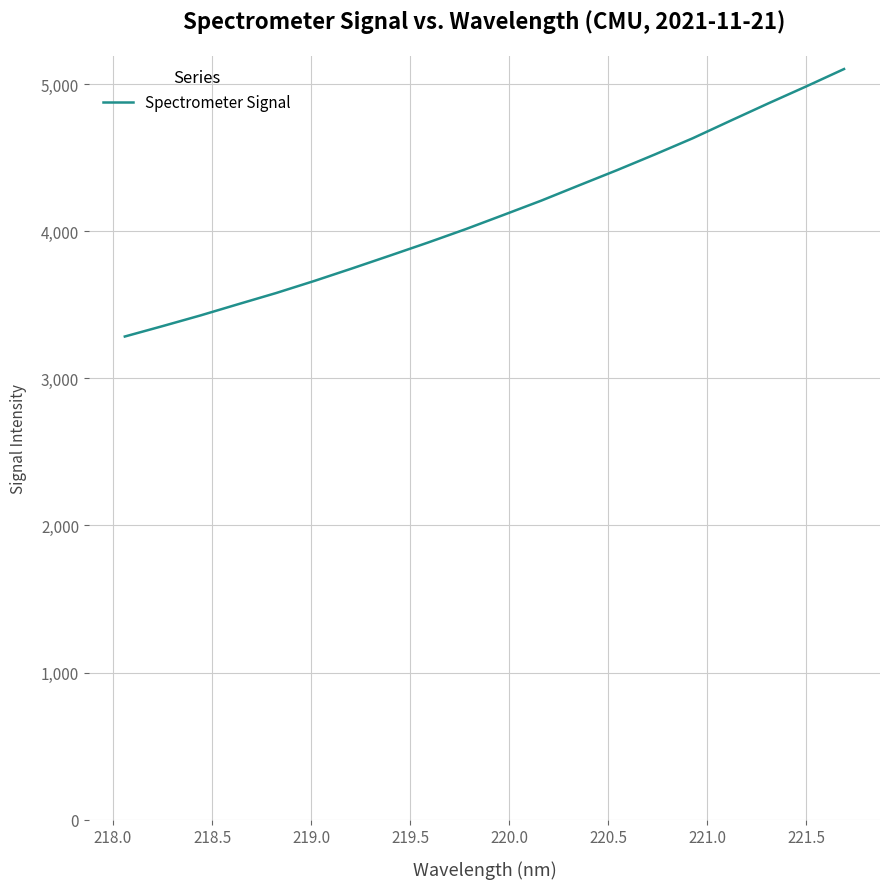

What is the difference between the maximum and minimum values?

1817.9